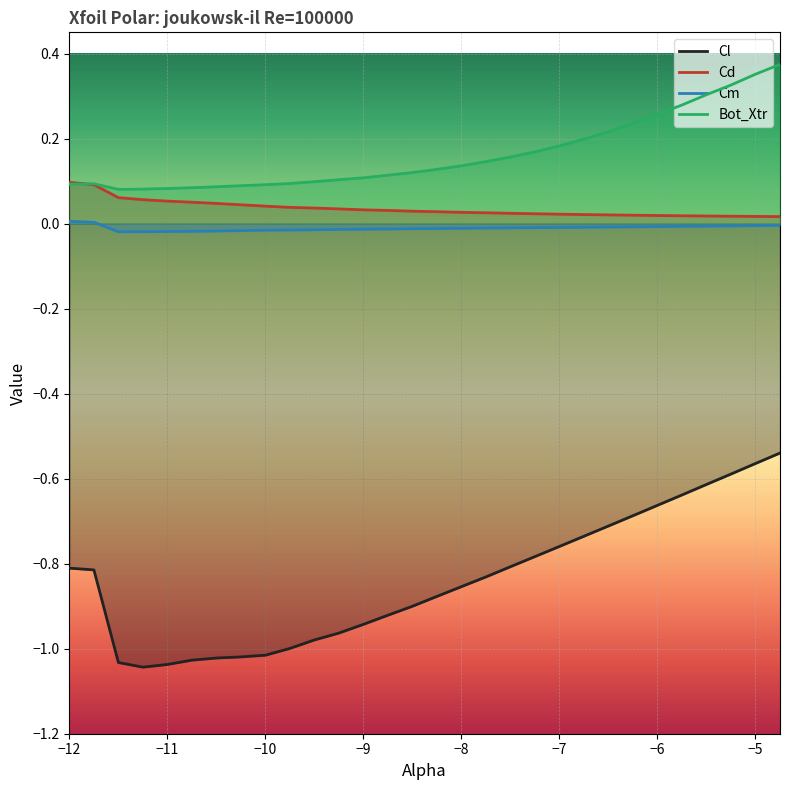

Which series has the largest total across all categories?

Bot_Xtr